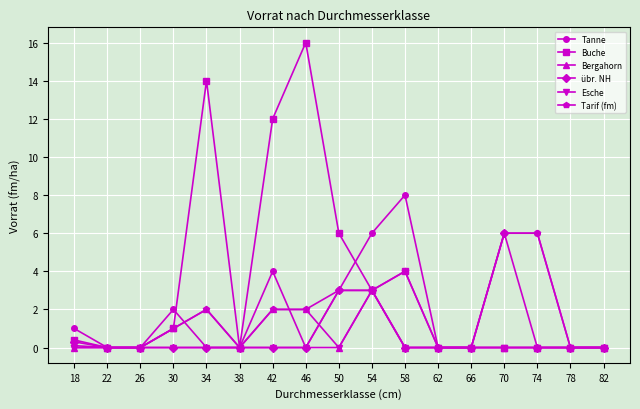

Is it true that Bergahorn equals 1.2 at 70?

False